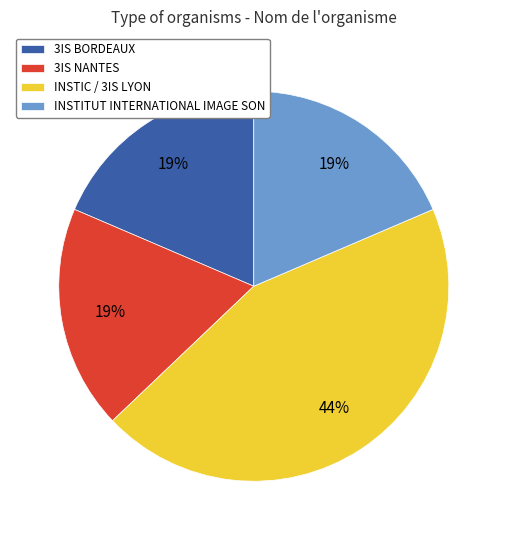

Combined, do INSTITUT INTERNATIONAL IMAGE SON and INSTIC / 3IS LYON account for over 50%?

Yes